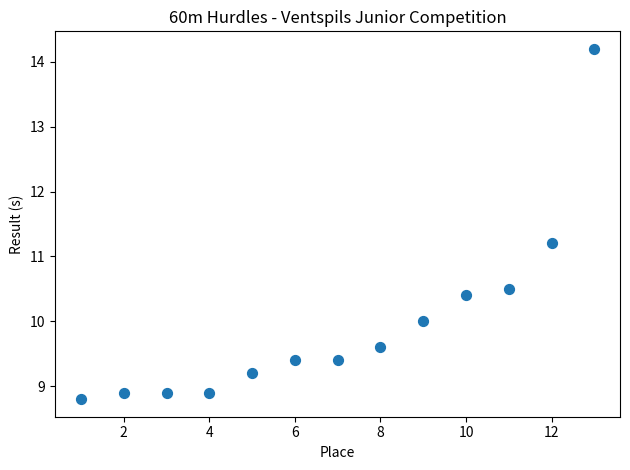

What Y value in the scatter plot is closest to 11?

11.2